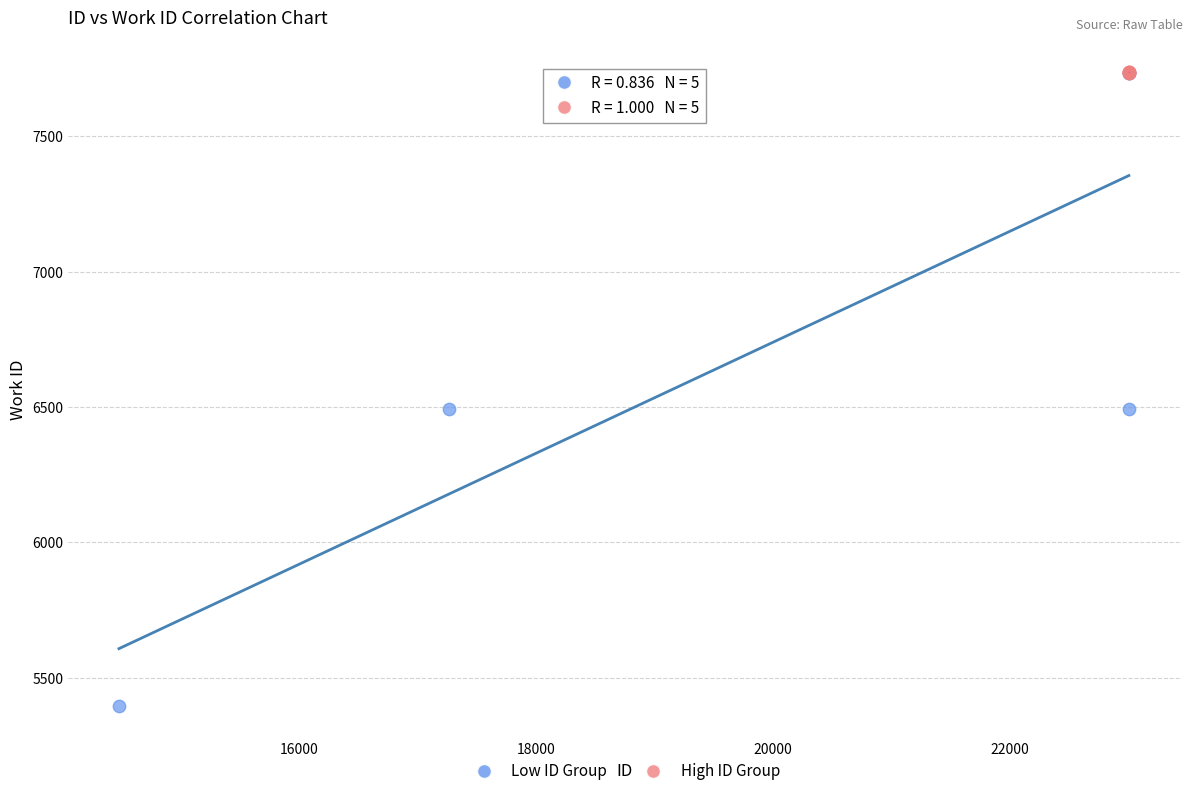

Which series reaches the minimum Y coordinate?

Low ID Group